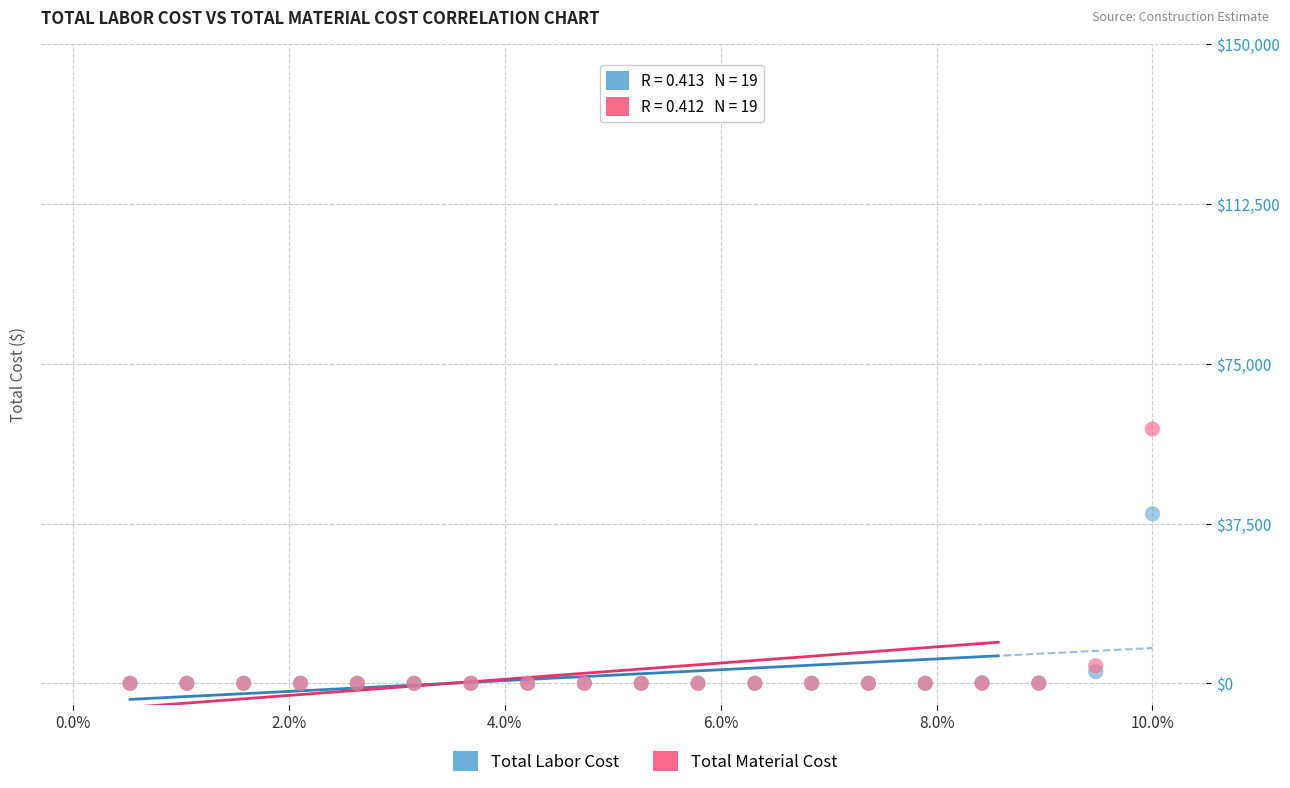

In the Total Material Cost series, what Y value is closest to 29836?

4119.6